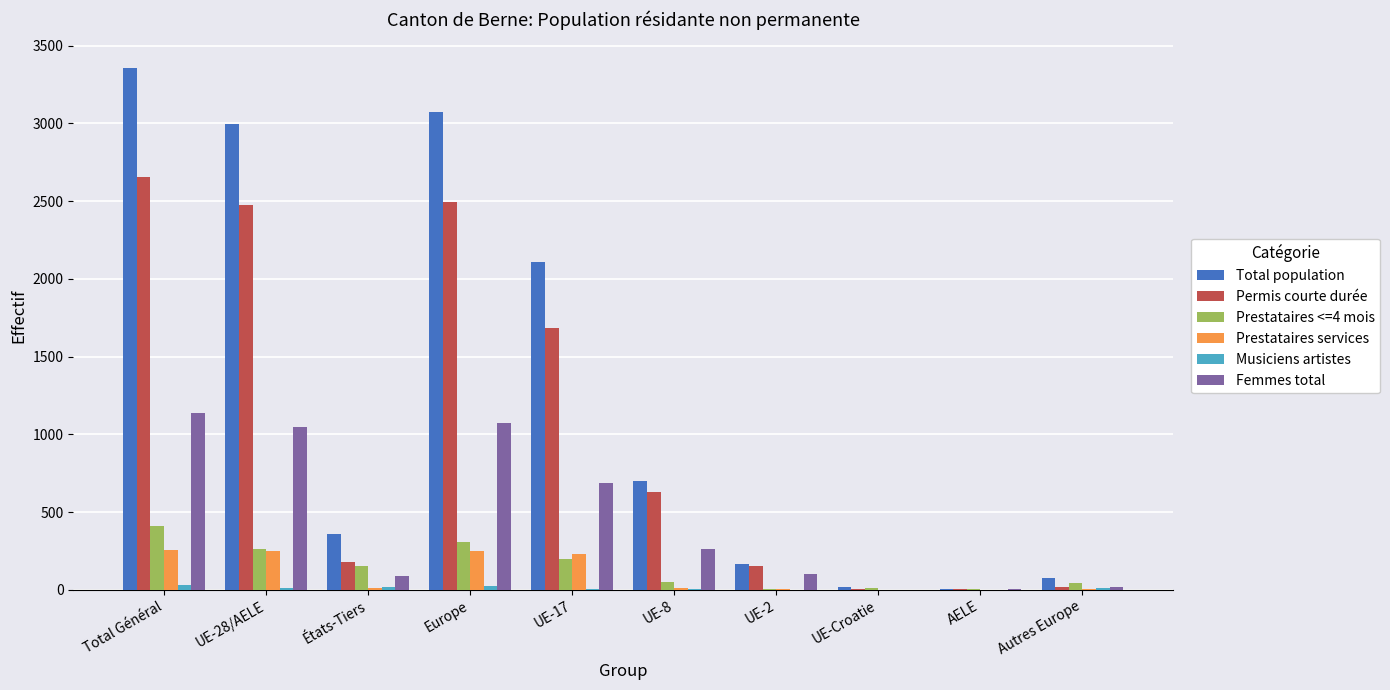

Which series has the largest total across all categories?

Total population